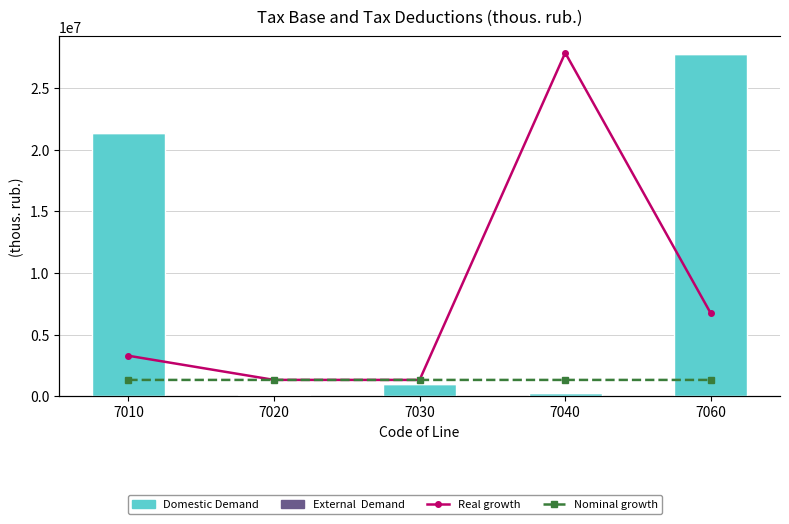

Is the value of Domestic Demand at 7030 greater than the value of Nominal growth at 7020?

Yes